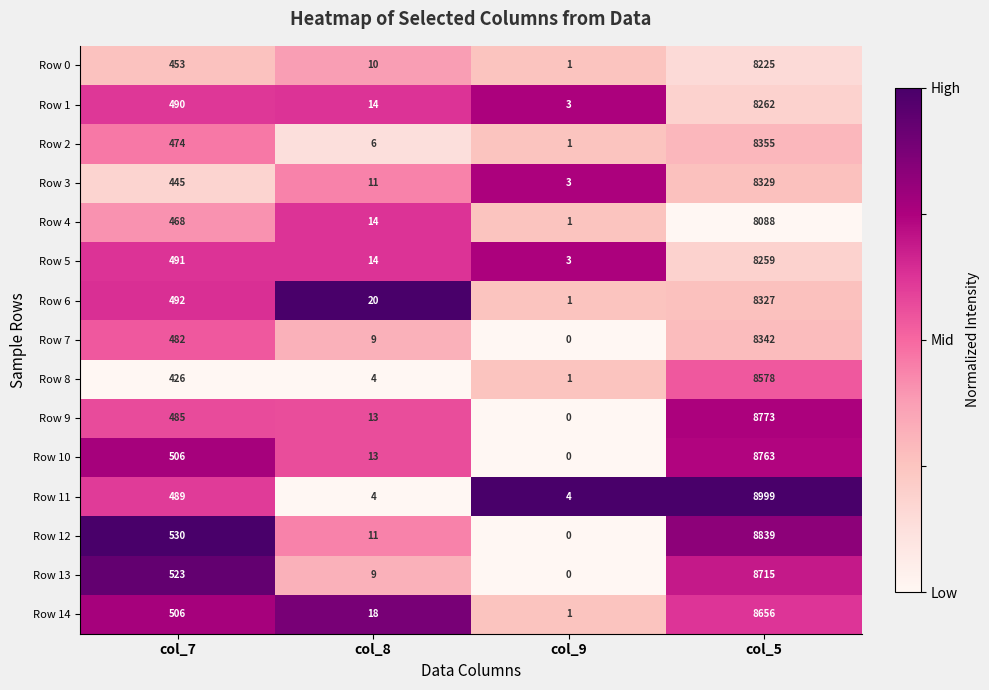

Count the number of data series in this chart.

15